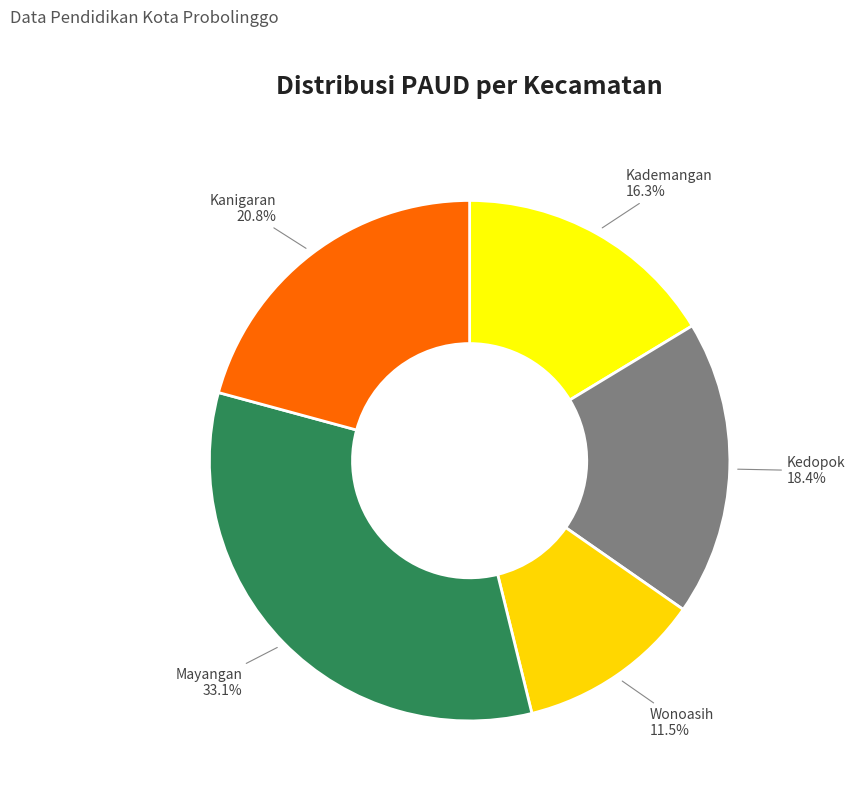

To the nearest percent, what is the average slice percentage?

20%